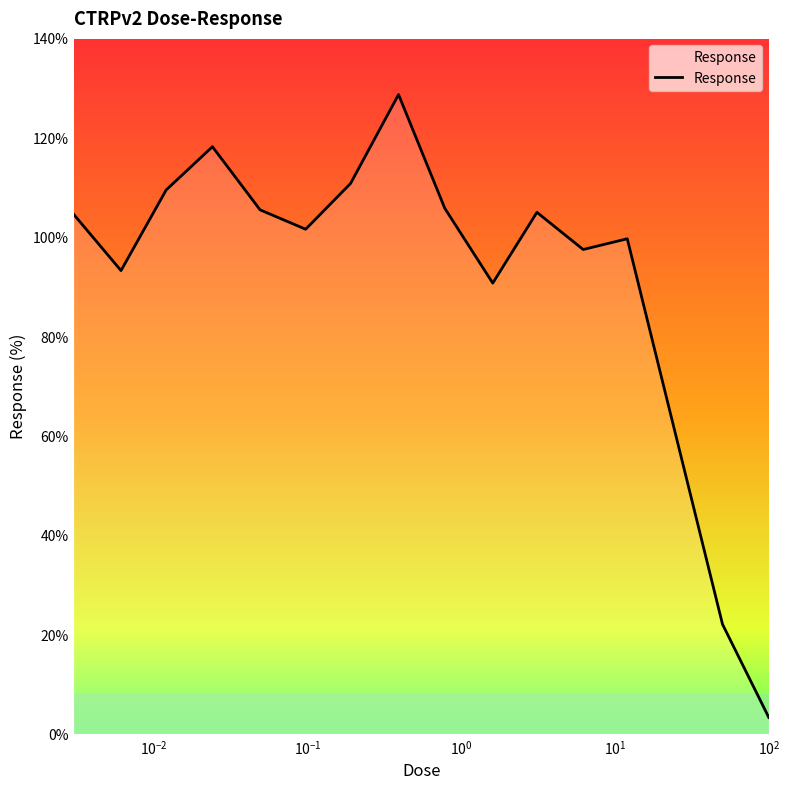

What is the difference between the maximum and minimum values?

125.3